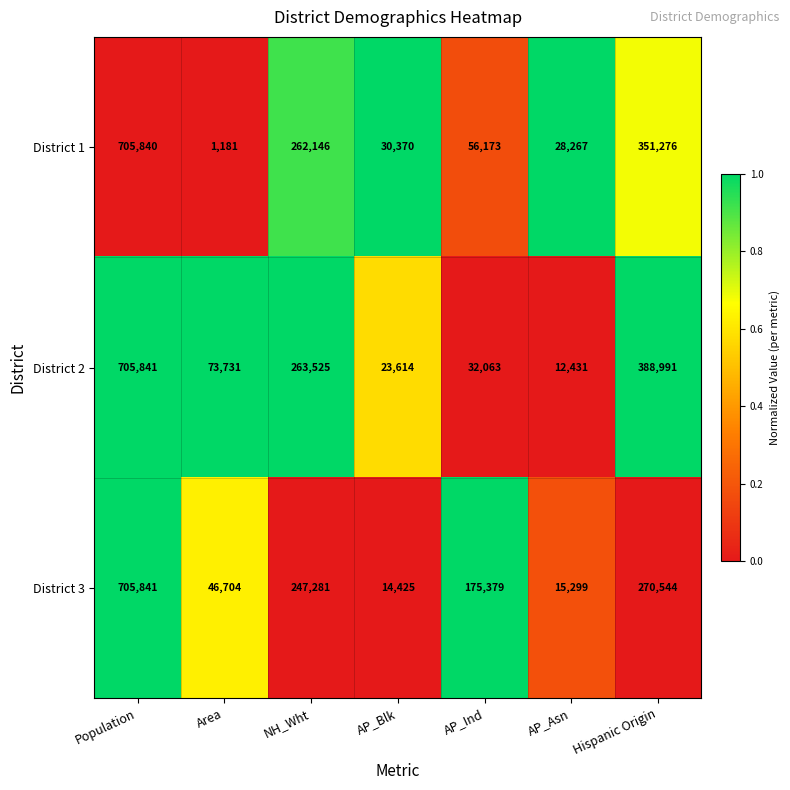

Rank the series by their average value, from highest to lowest.

District 2, District 3, District 1